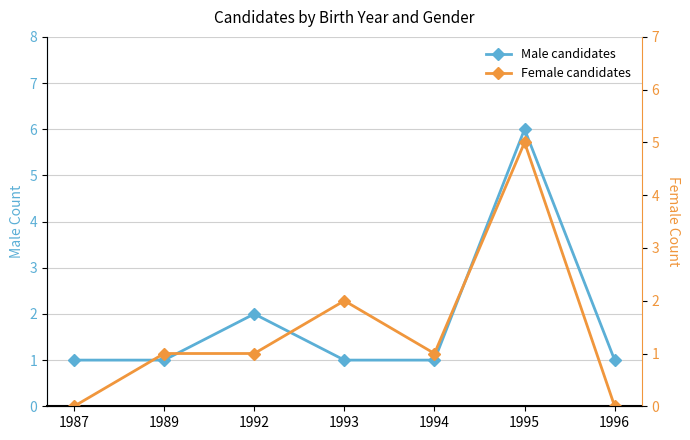

Which series has the widest spread of values?

Male candidates